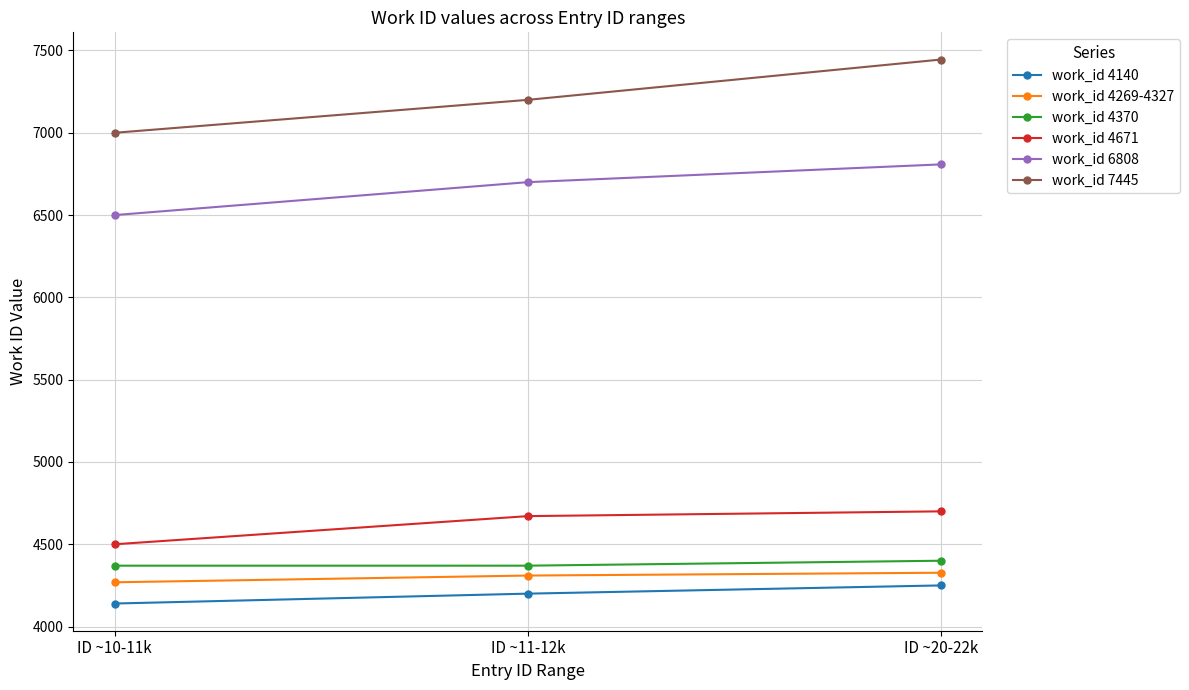

What is the difference between the second highest and minimum values in the work_id 7445 series?

200